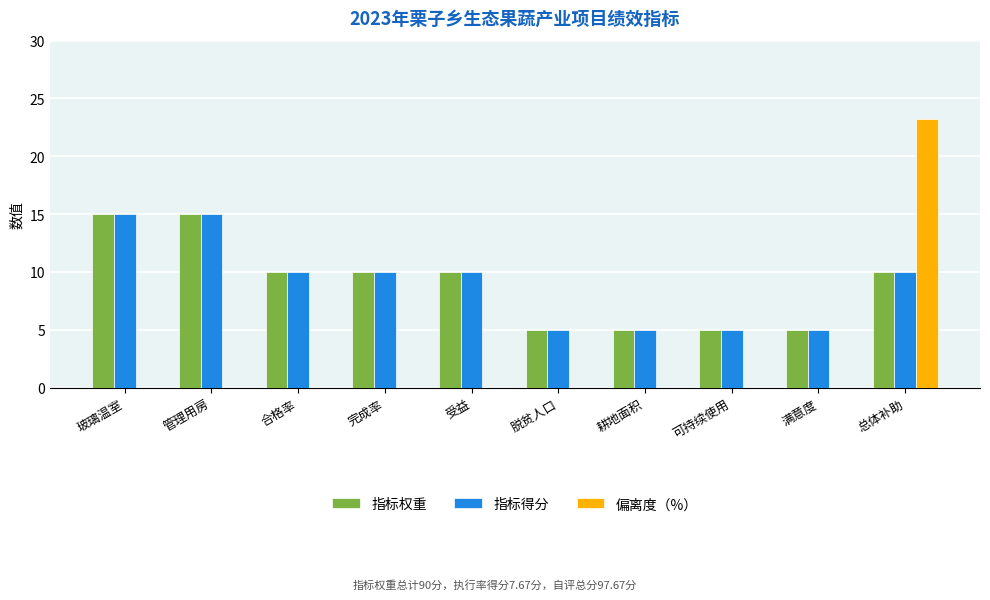

How many data points does each series have?

10